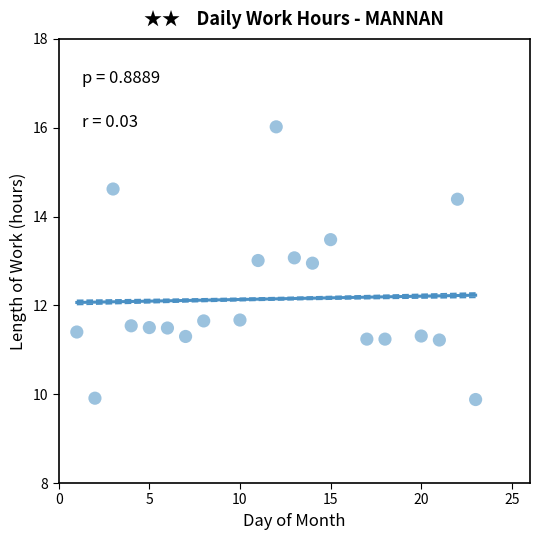

What is the range of Y values (max minus min)?

6.1